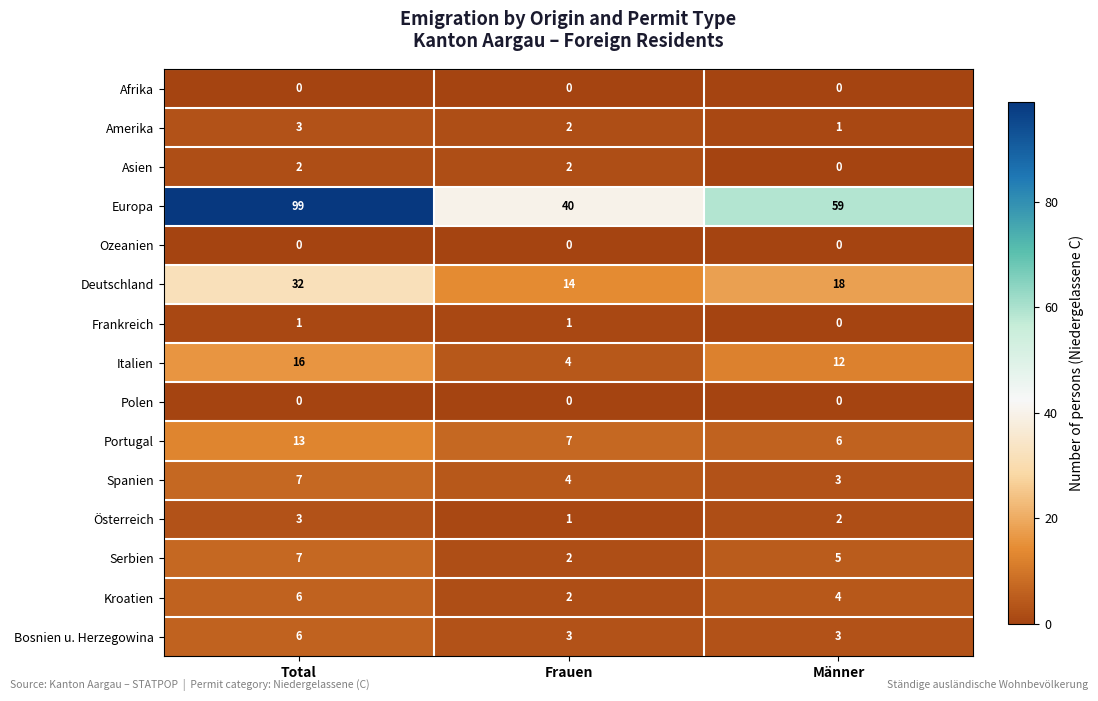

Which series changed the most between Frauen and Männer?

Europa